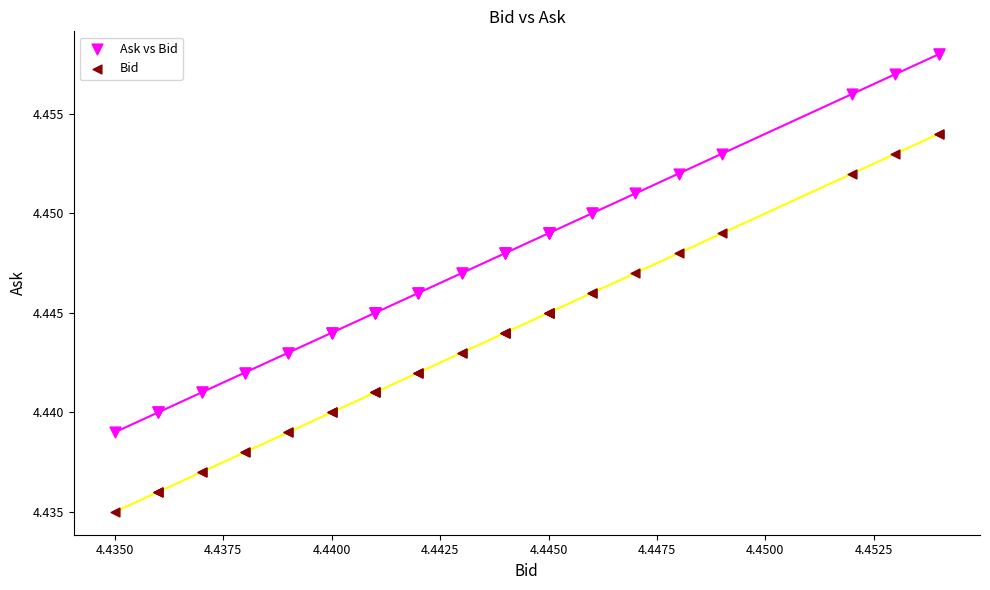

Which series contains the lowest Y value?

Bid